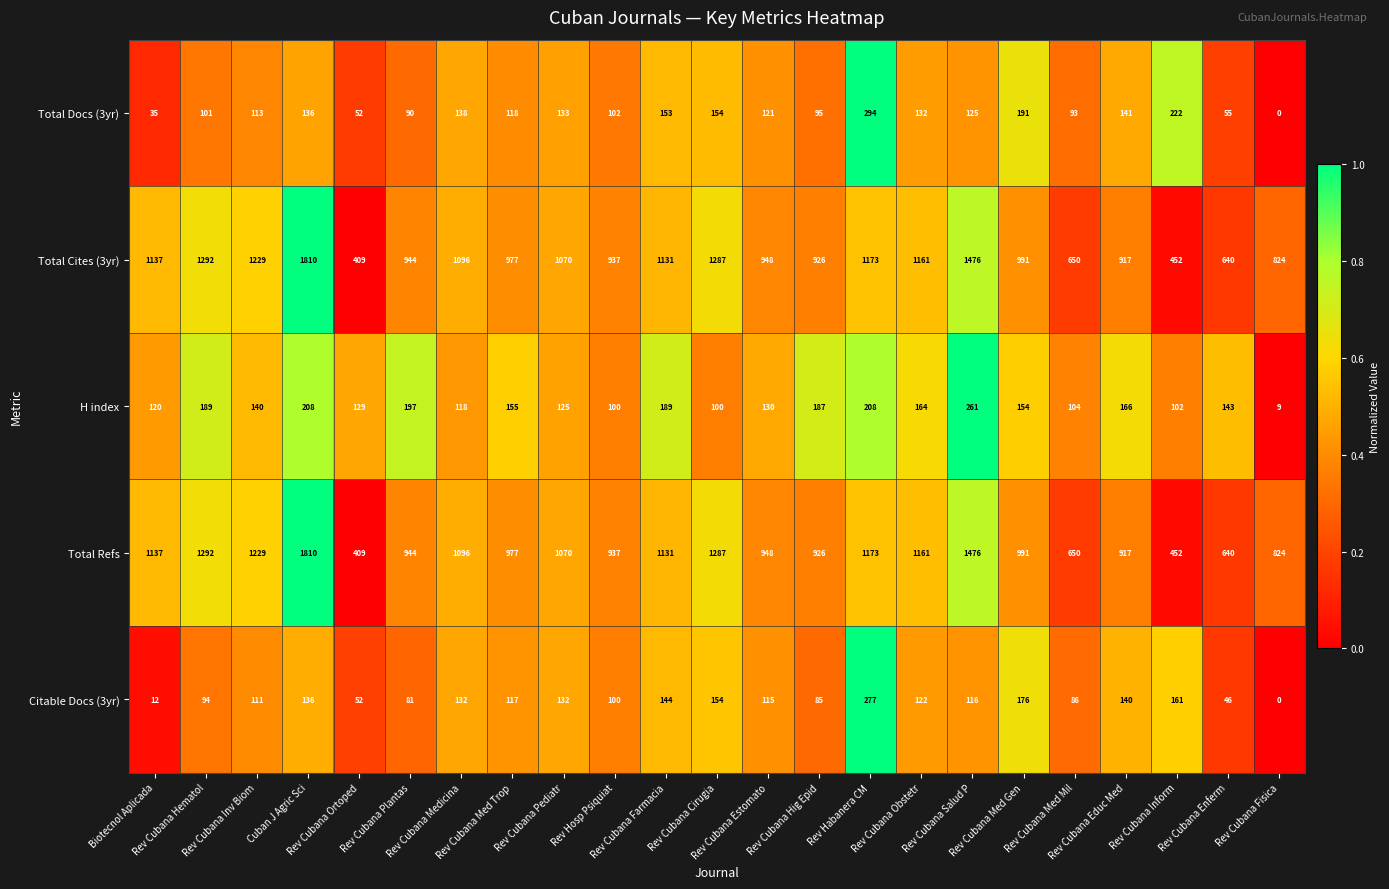

At which category is the sum across all series the highest?

Cuban J Agric Sci